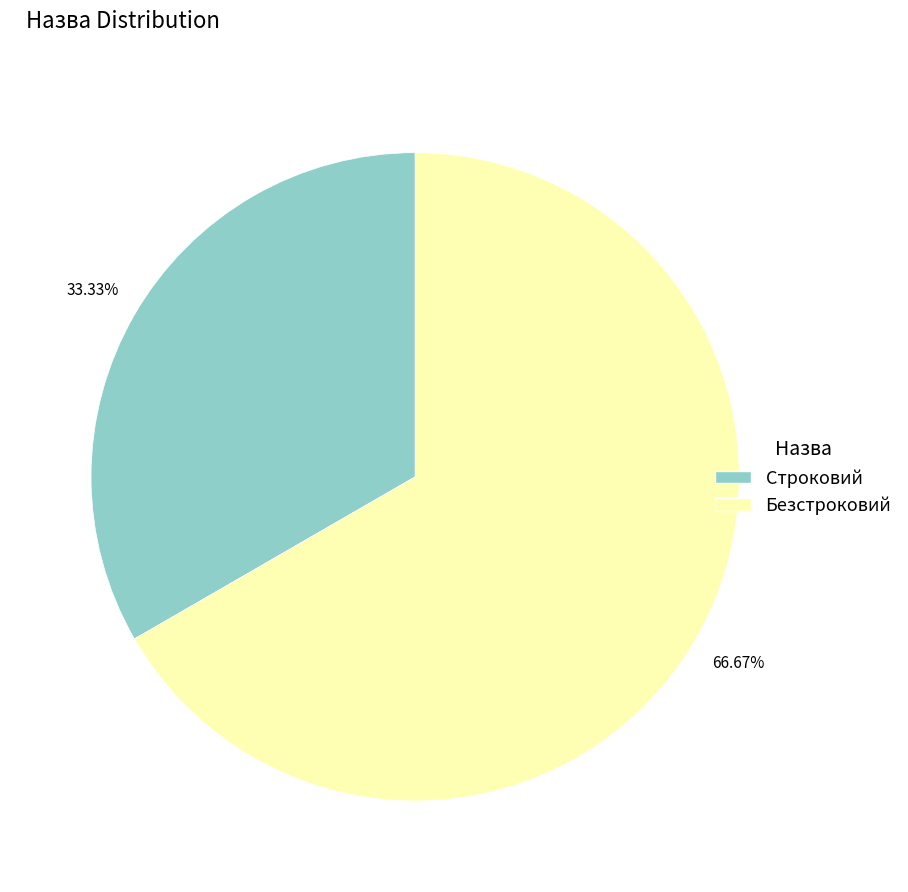

Does Безстроковий account for over 50% of the chart?

Yes